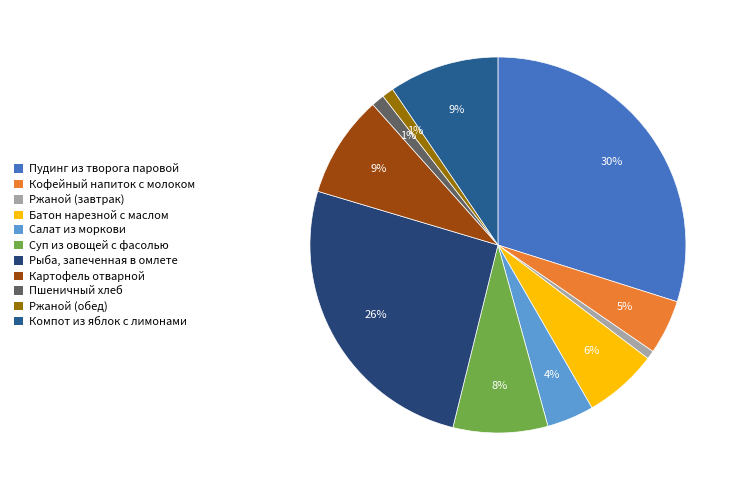

What is the largest slice in the pie chart?

Пудинг из творога паровой